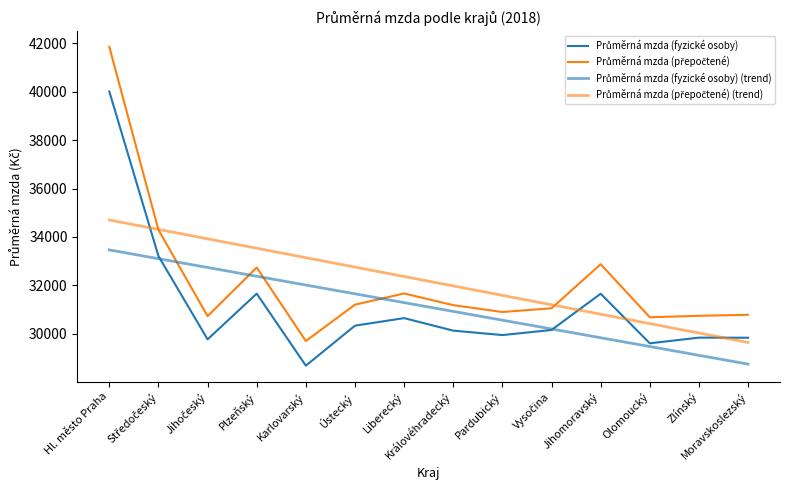

The value of Průměrná mzda (přepočtené) at Středočeský is 48854.9. True or false?

False